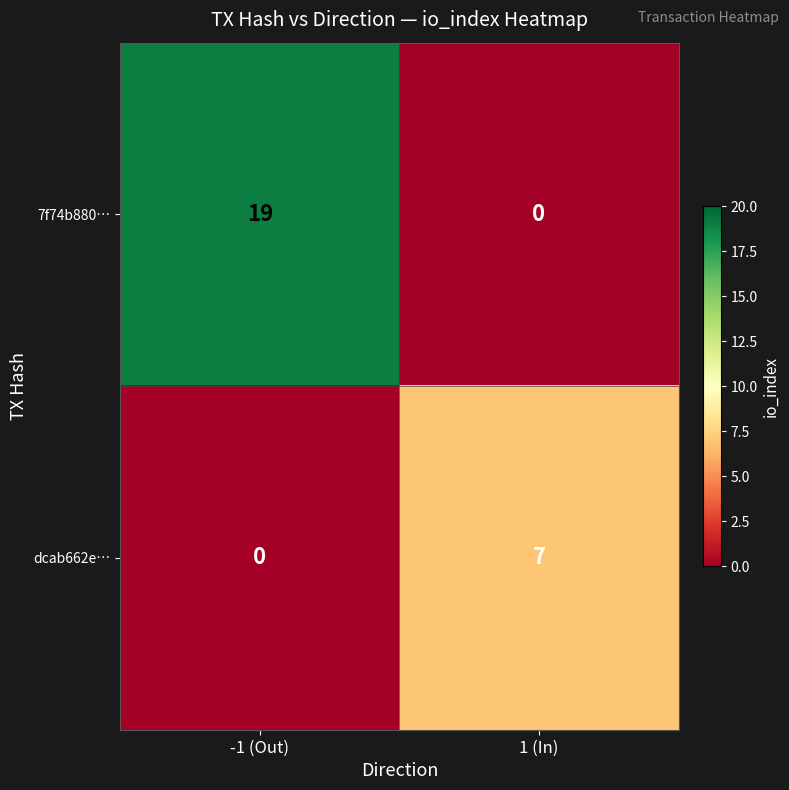

List the series in order of their peak value, highest first.

7f74b880…, dcab662e…